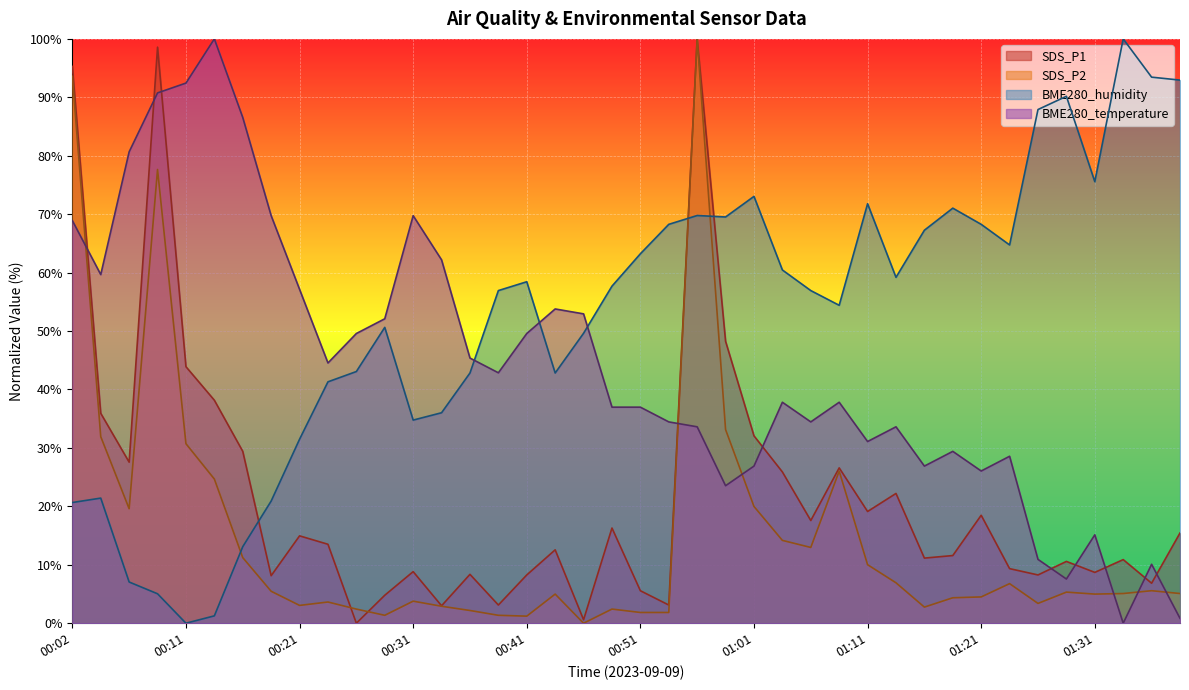

What is the value of the SDS_P2 point at the 10th from the left?

3.6